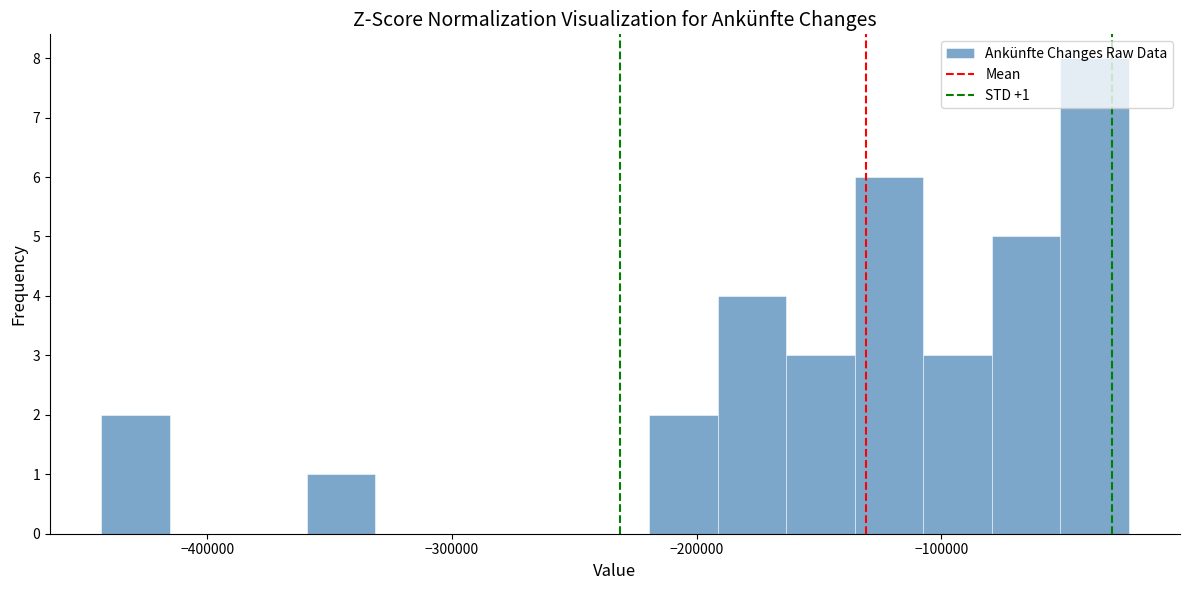

Read against the x-axis, roughly where is the centre of the tallest bar?

-40000